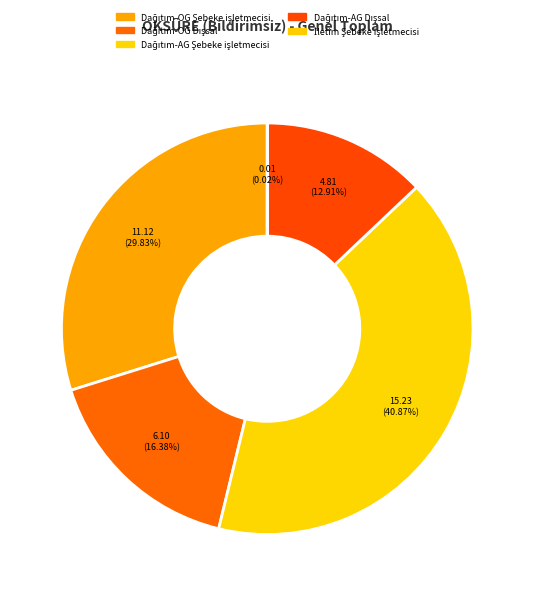

How many segments does this pie chart have?

5